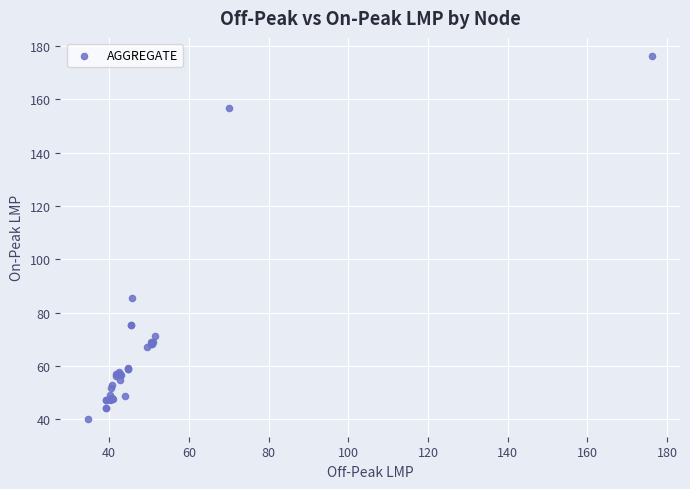

What Y value in the scatter plot is closest to 108?

85.4